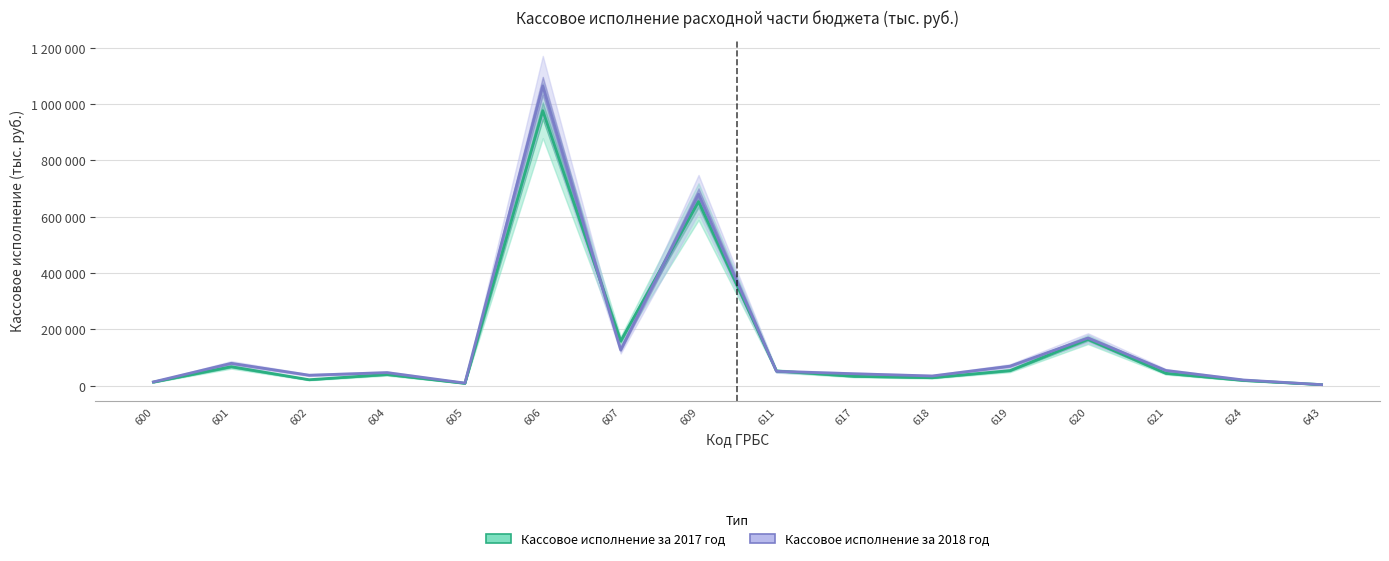

True or false: Кассовое исполнение за 2017 год has a value of 7342 at 643.

False